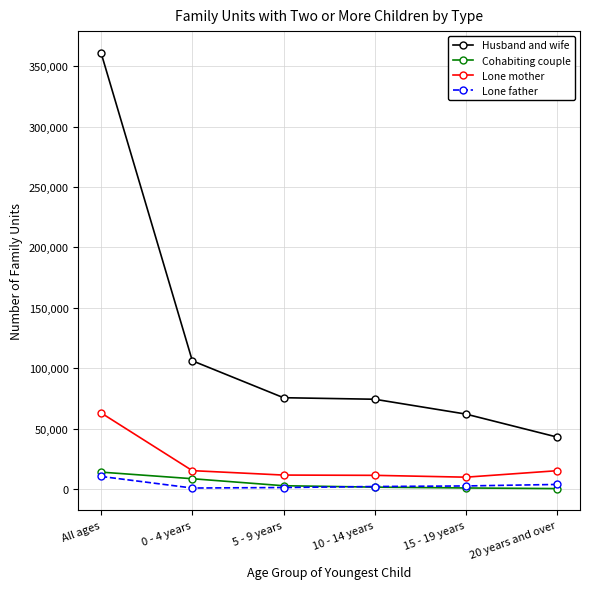

Which series has the largest total across all categories?

Husband and wife